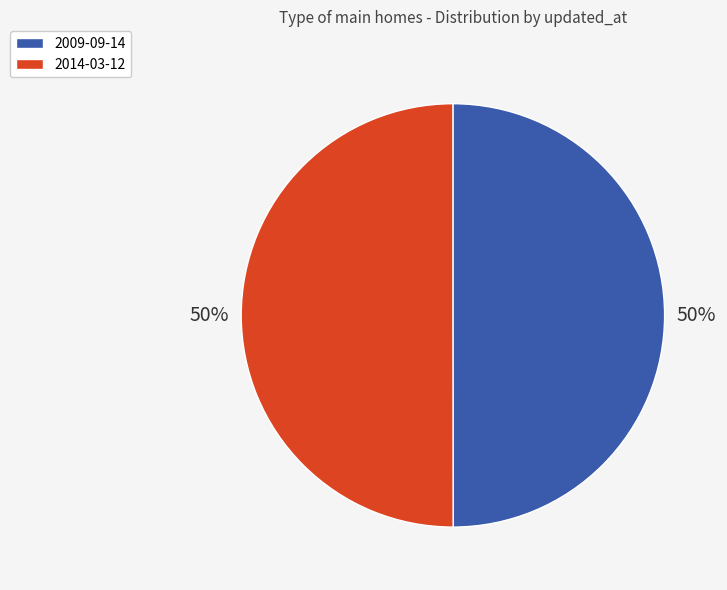

Do 2009-09-14 and 2014-03-12 together represent more than half of the pie?

Yes